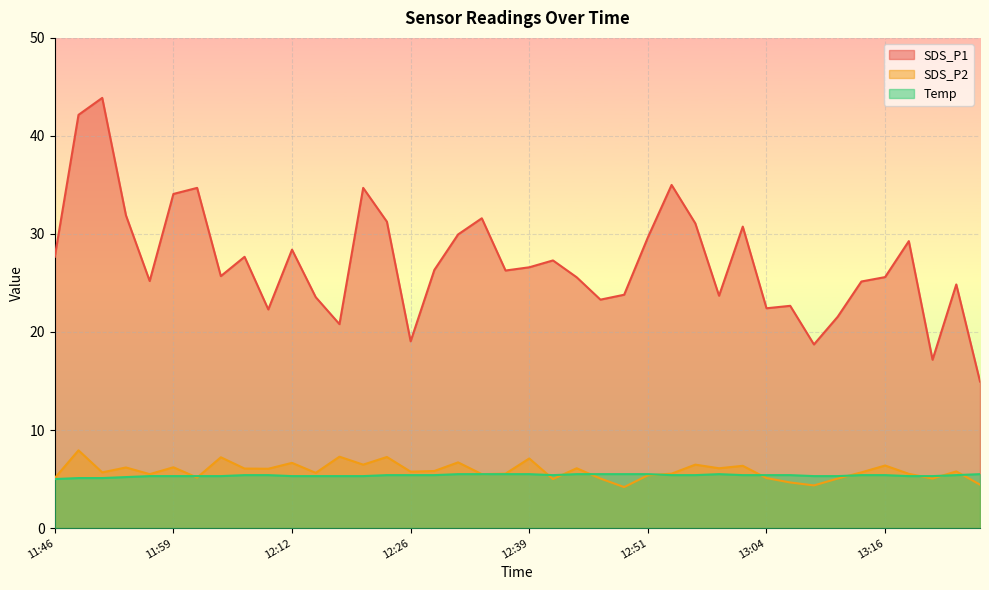

What is the total value across all series at 13:19?

40.1